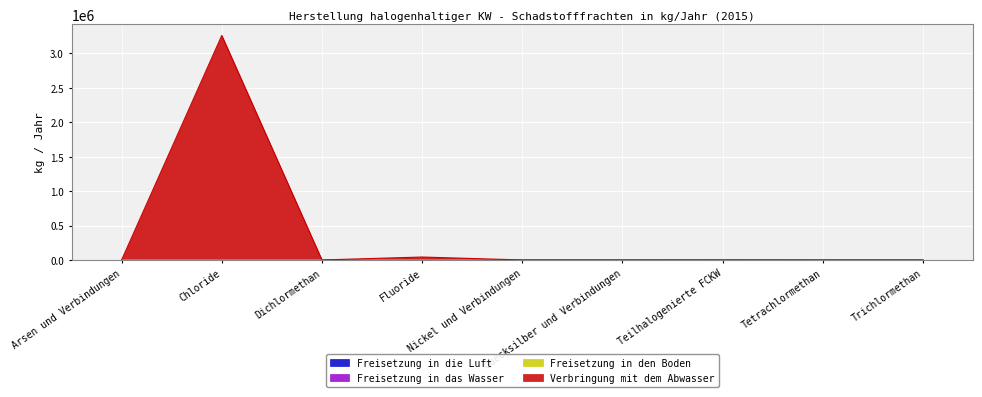

Does the chart display data point markers on the line(s)?

No